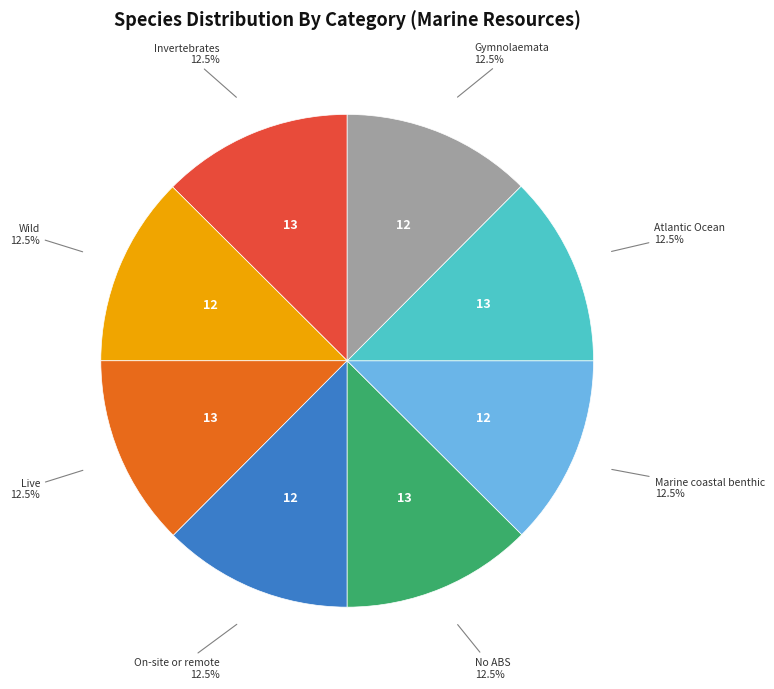

Does any single category account for the majority?

No